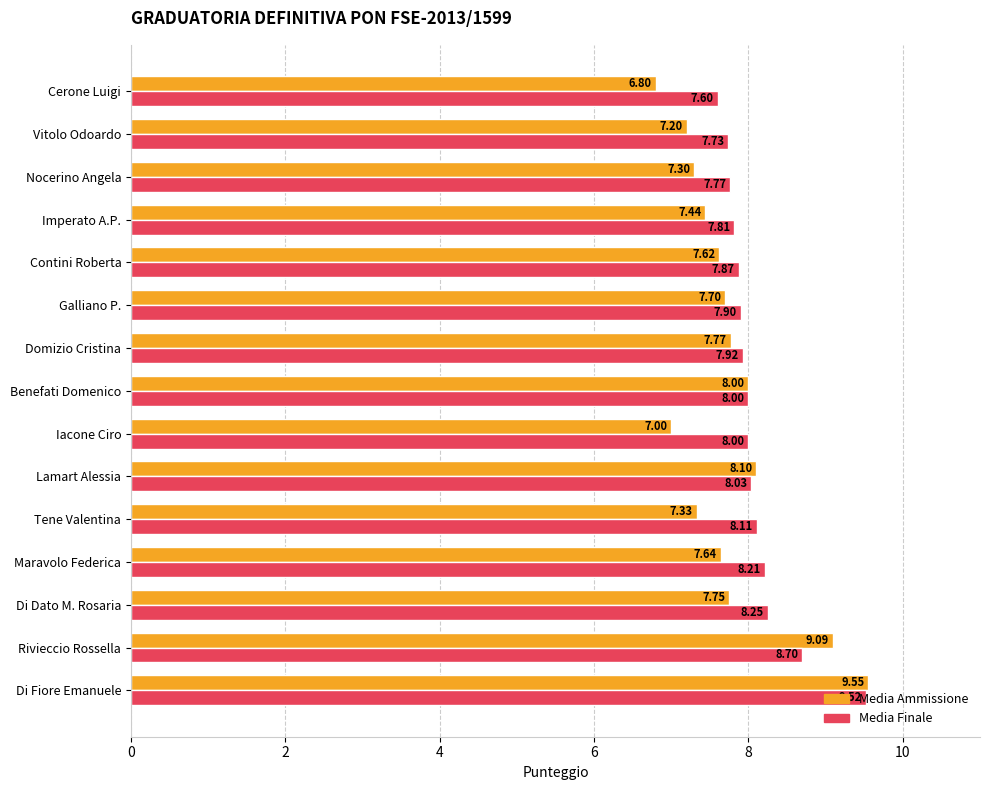

At which category is the sum across all series the highest?

Di Fiore Emanuele